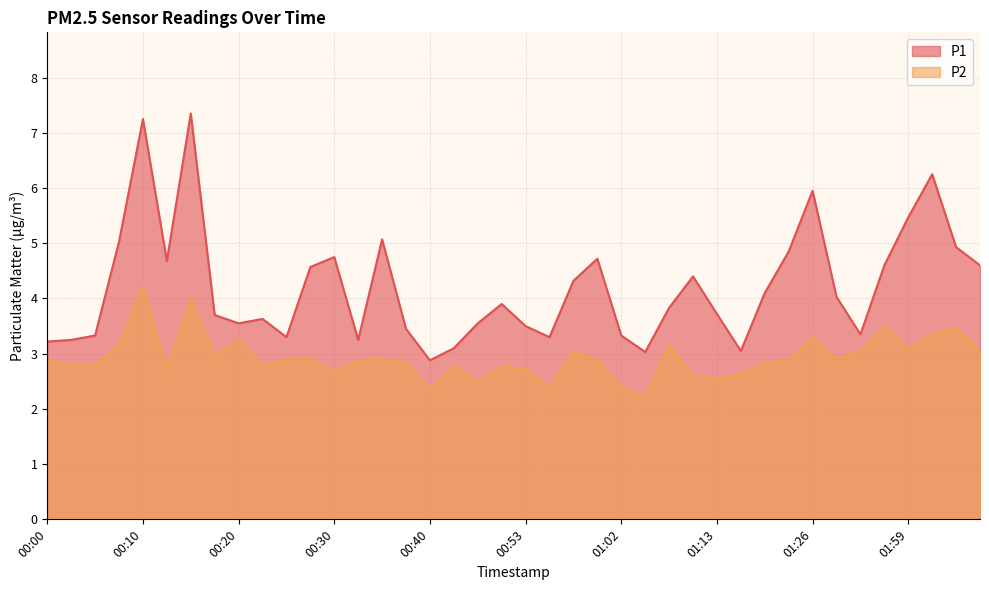

What is the difference between the second highest and minimum values in the P1 series?

4.4